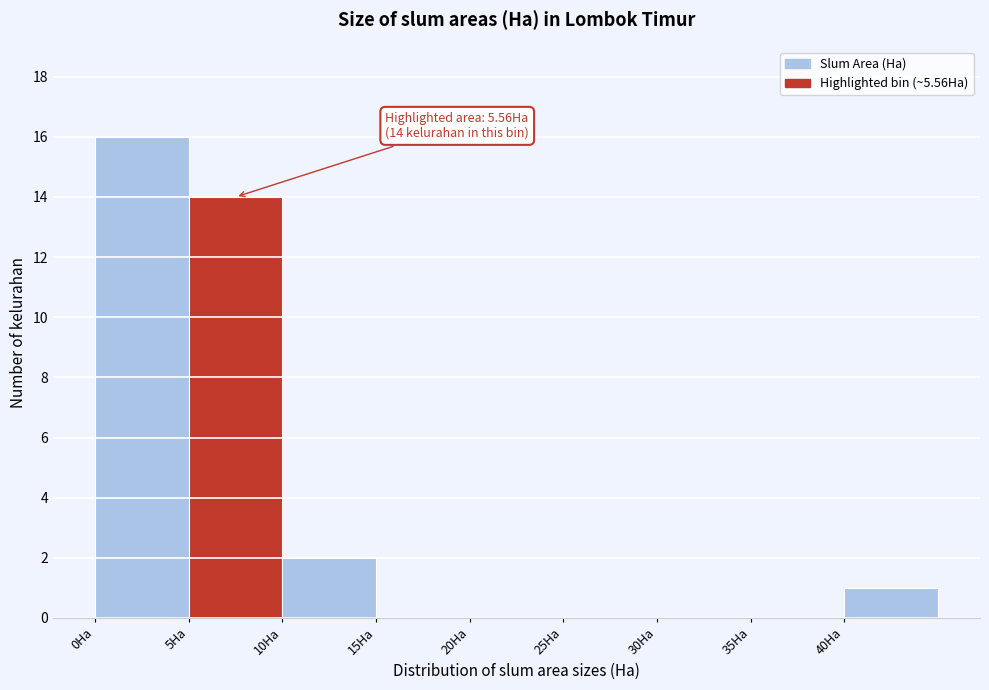

Over which range of the x-axis is the bar tallest?

0 to 5